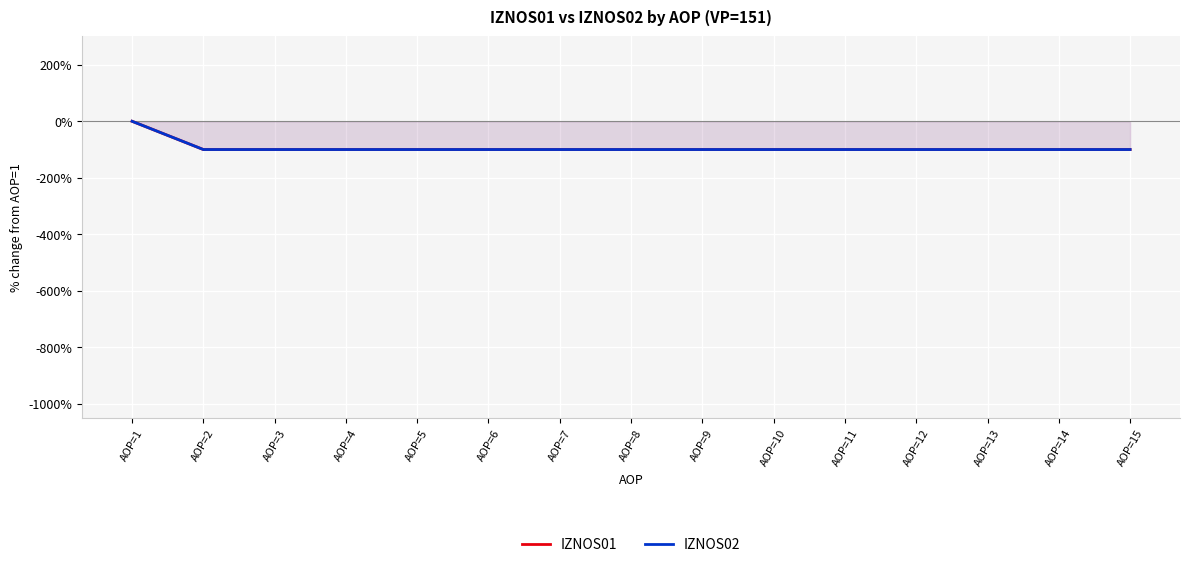

How many series are shown in this chart?

2